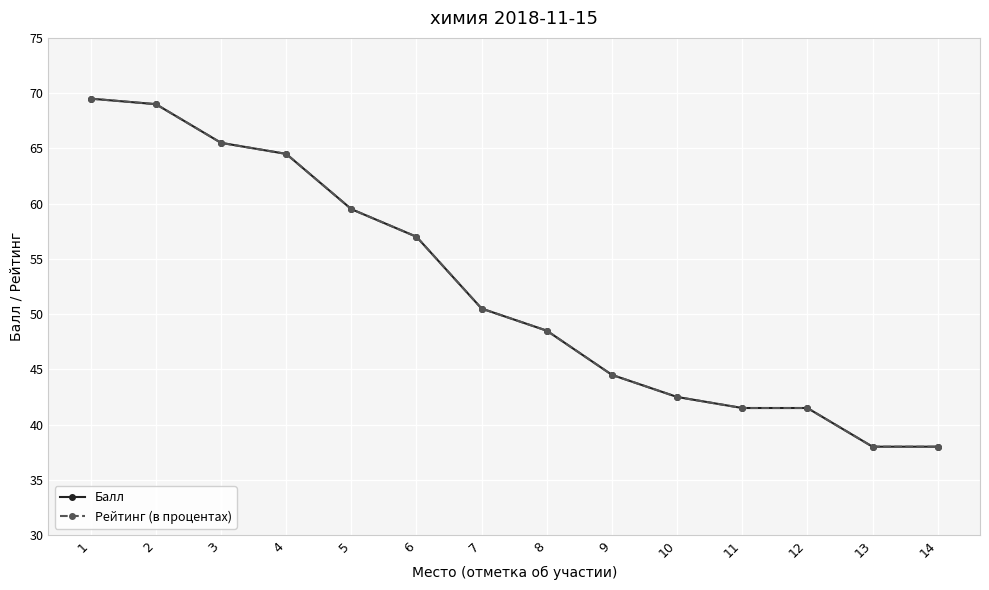

True or false: Балл has more than 0 interior local peaks.

False